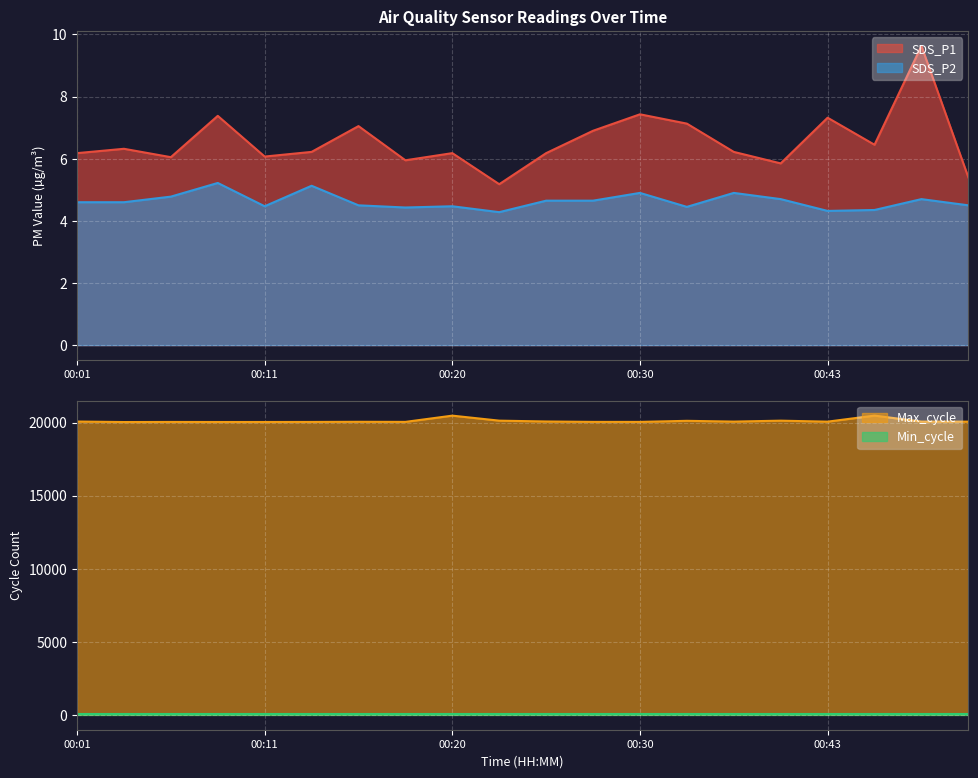

True or false: Max_cycle has a value of 20050.0 at 2021/07/27 00:18.

True